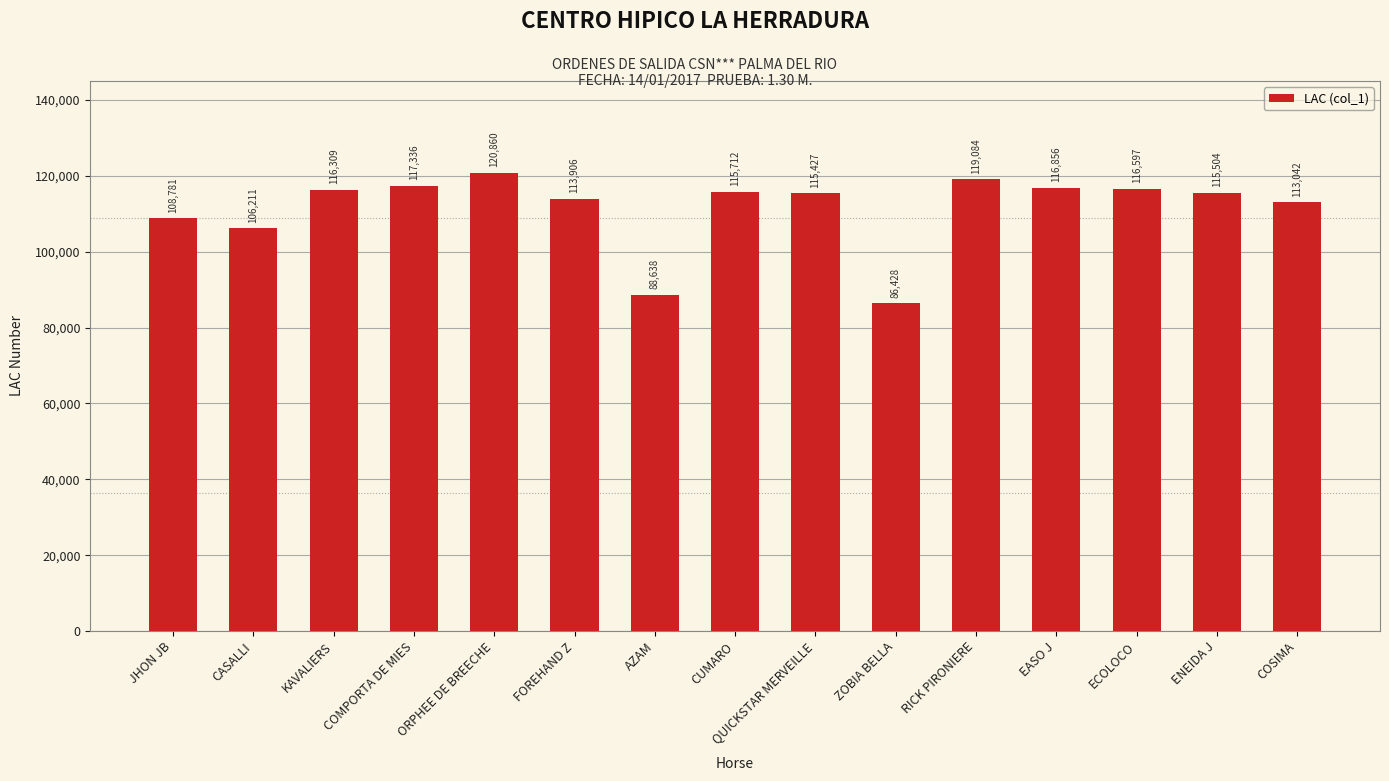

Read the value at CUMARO, to the nearest 10.

115710